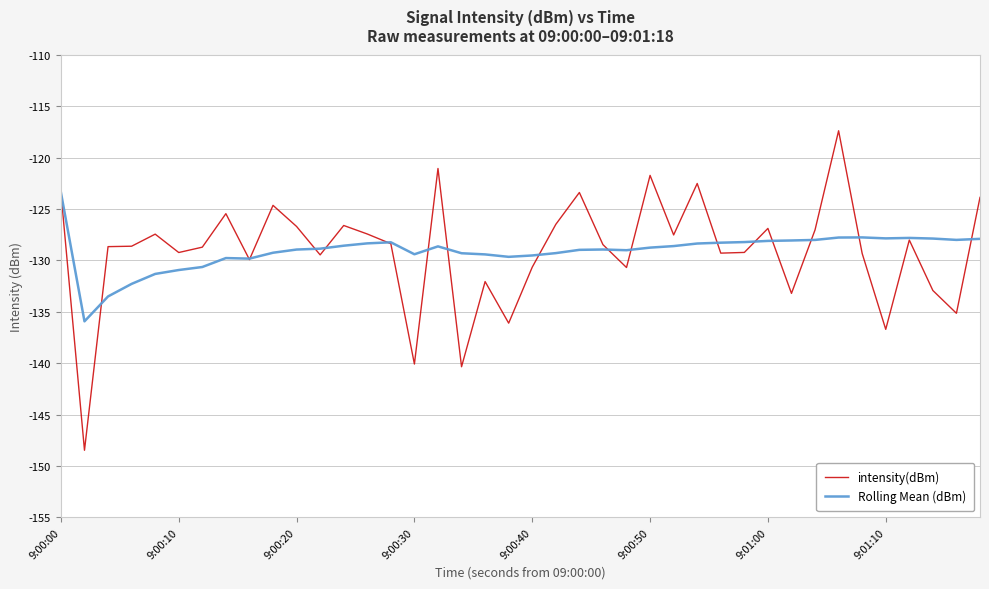

Which series has the largest range (max minus min)?

intensity(dBm)